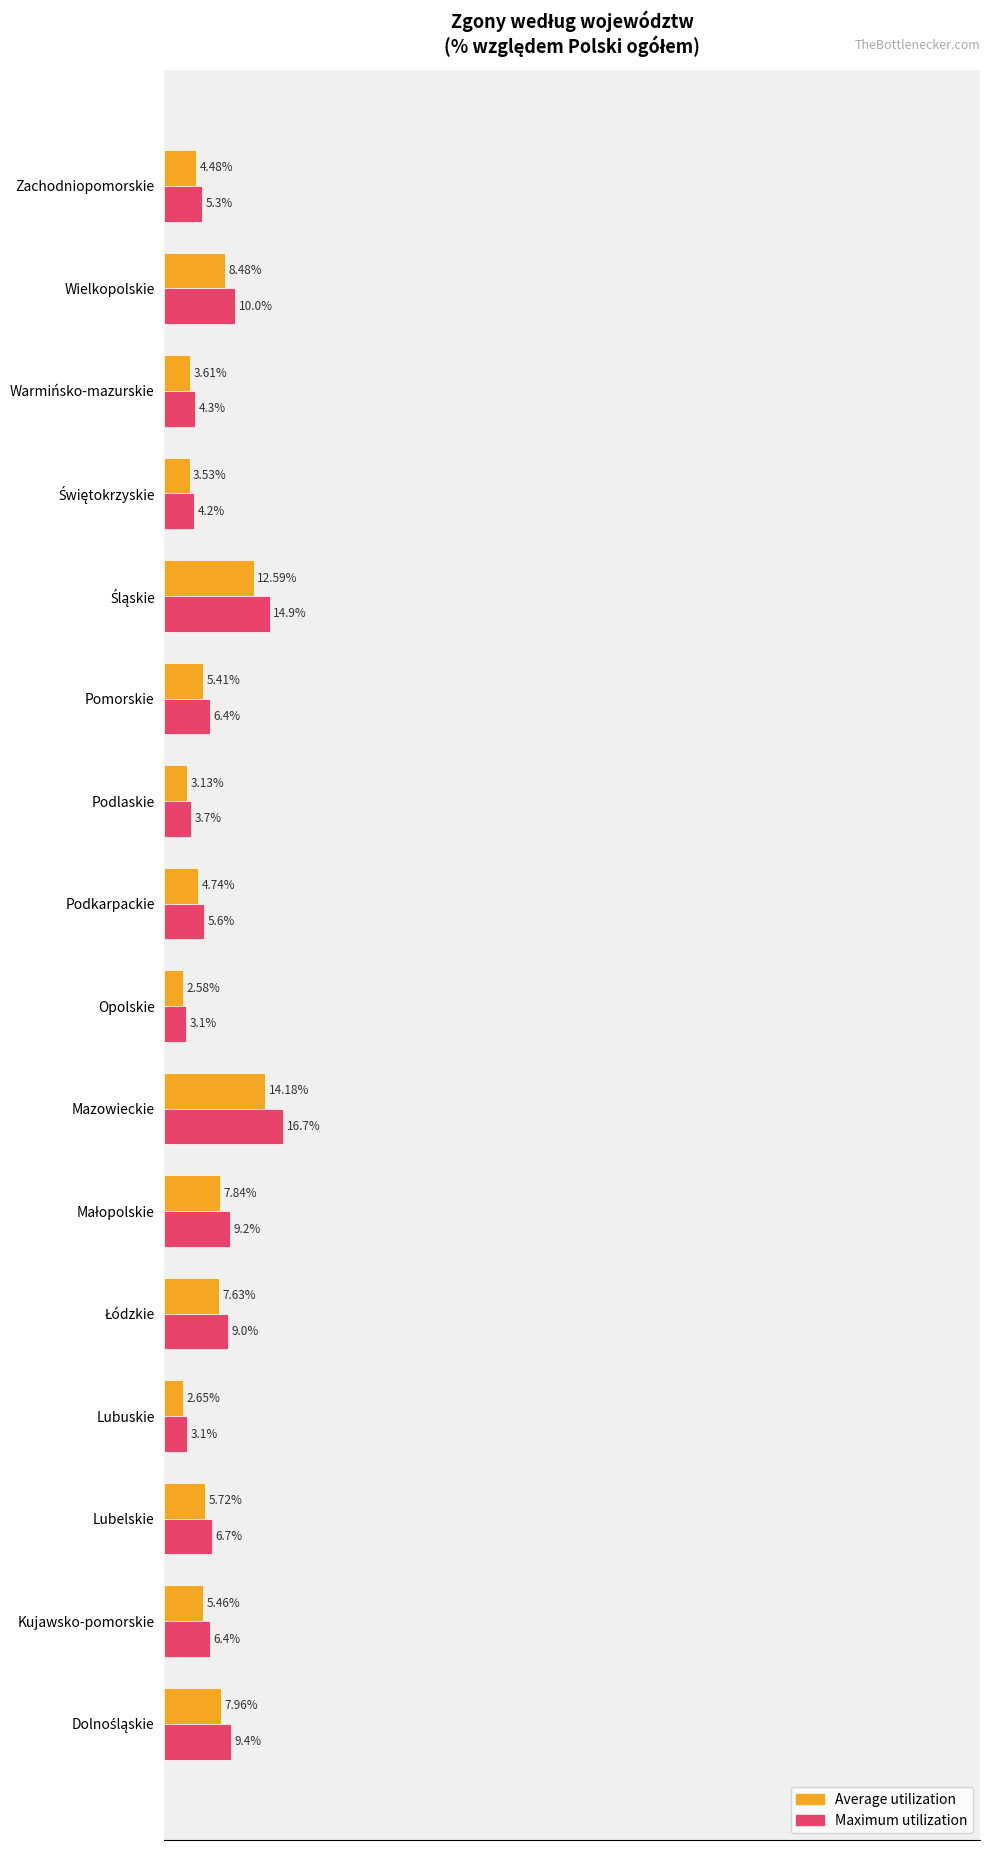

Which category has the highest value across all series?

Mazowieckie